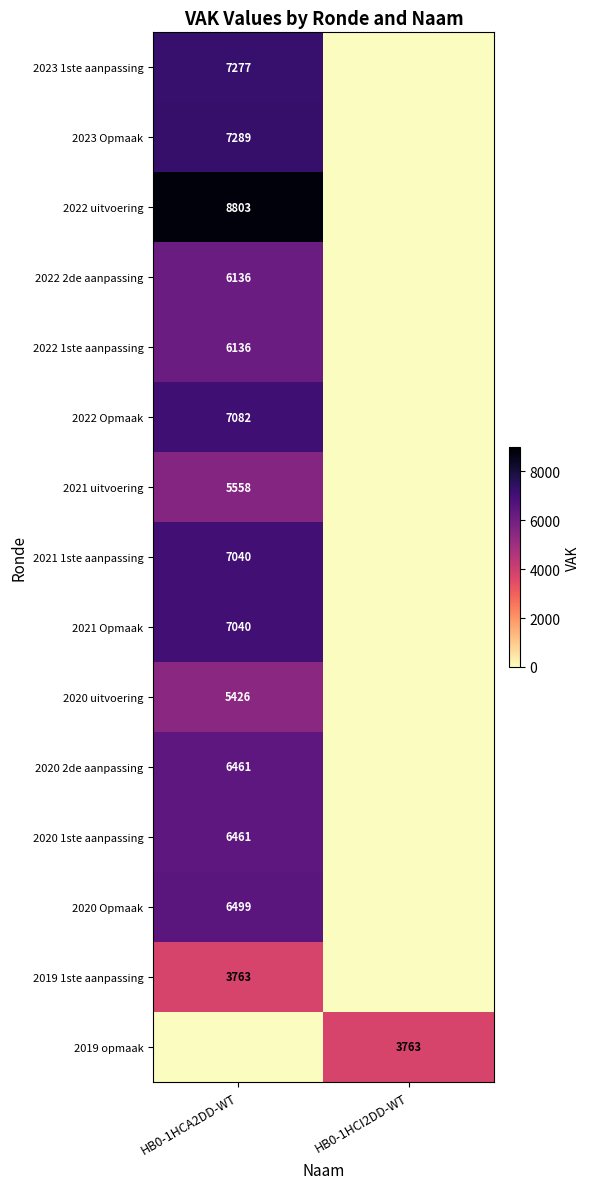

Is it true that 2021 1ste aanpassing equals 4852 at HB0-1HCA2DD-WT?

False